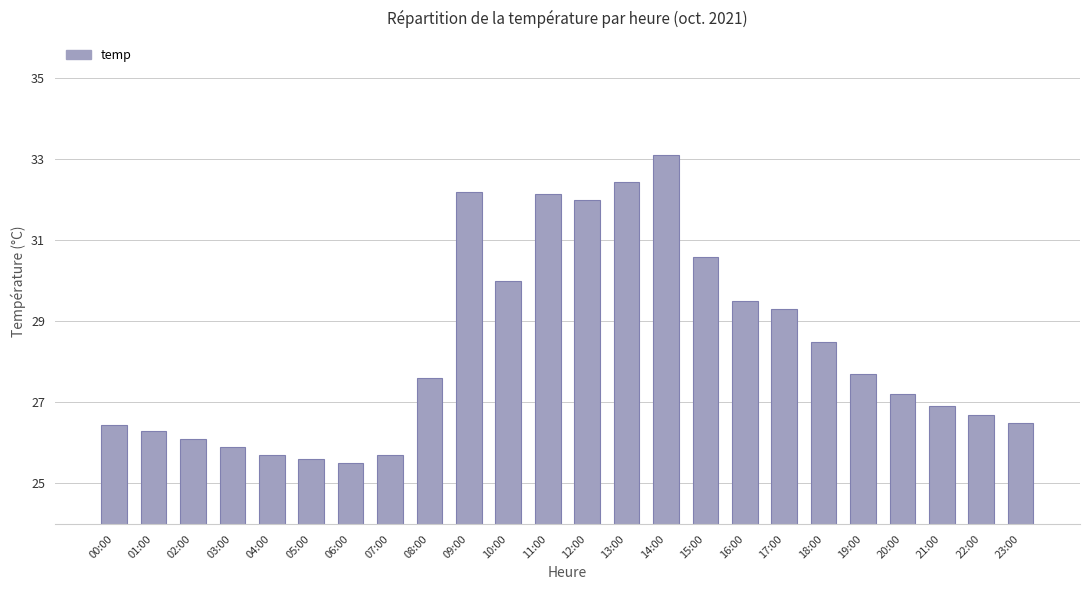

What is the difference between the maximum and minimum values?

7.6